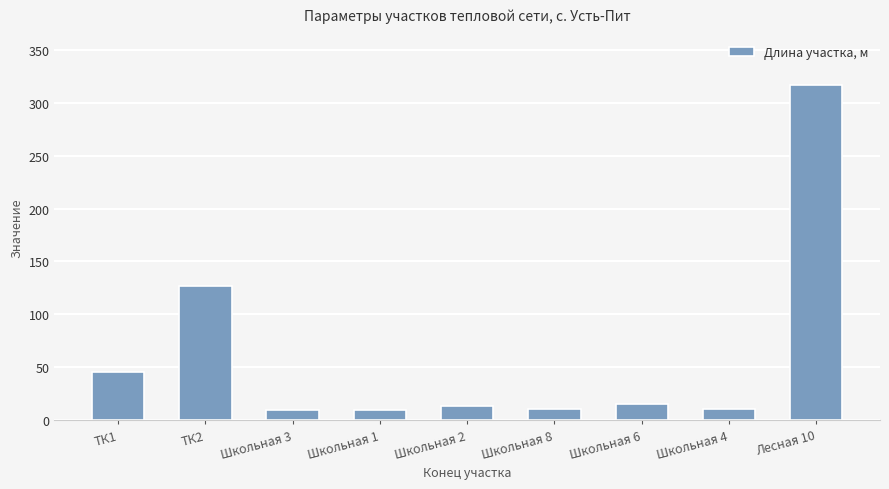

What is the sum of the values at Школьная 8 and Школьная 4?

20.7